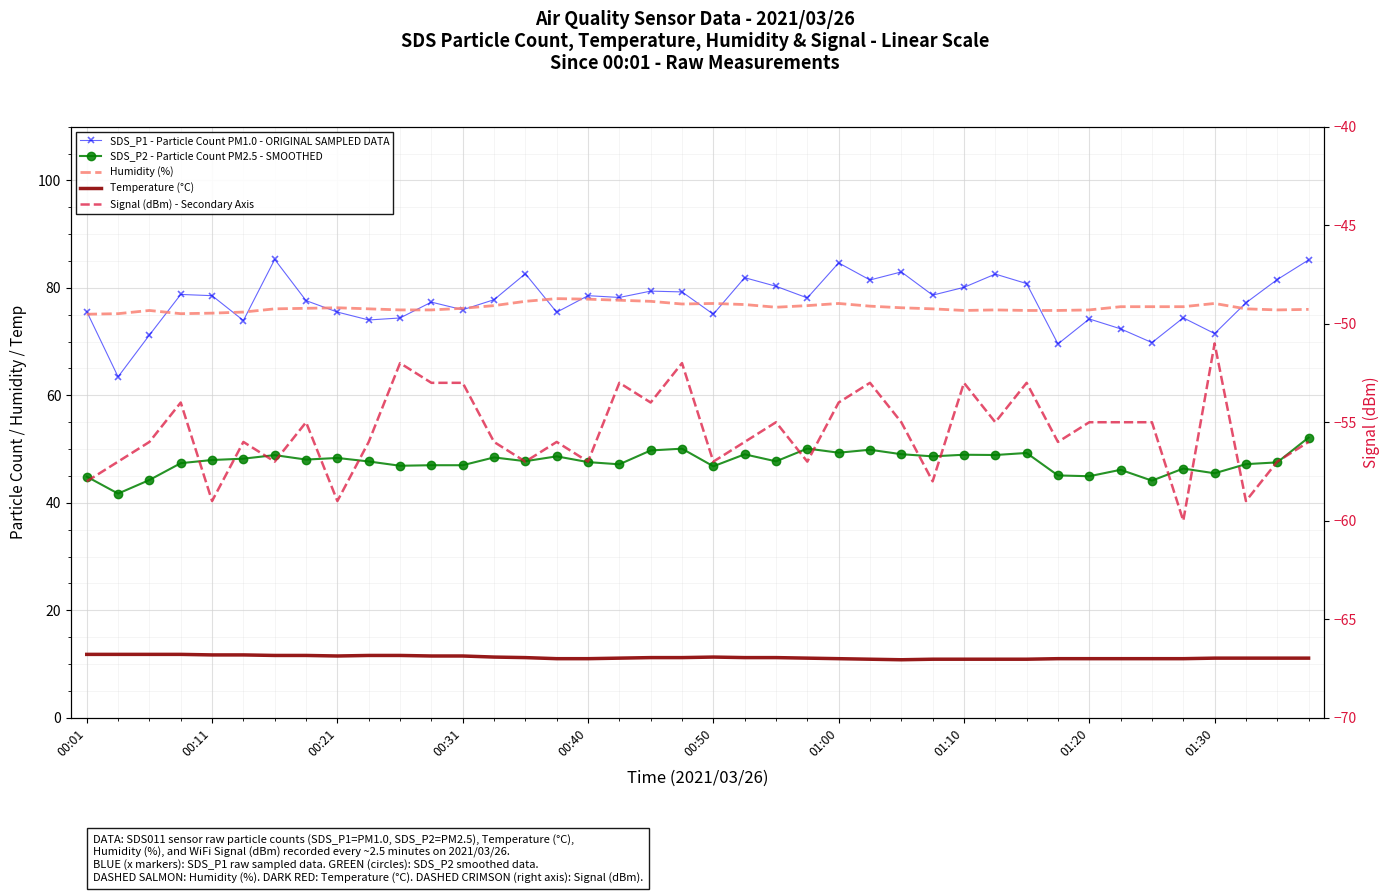

What is the average value of the Temperature (°C) series?

11.2